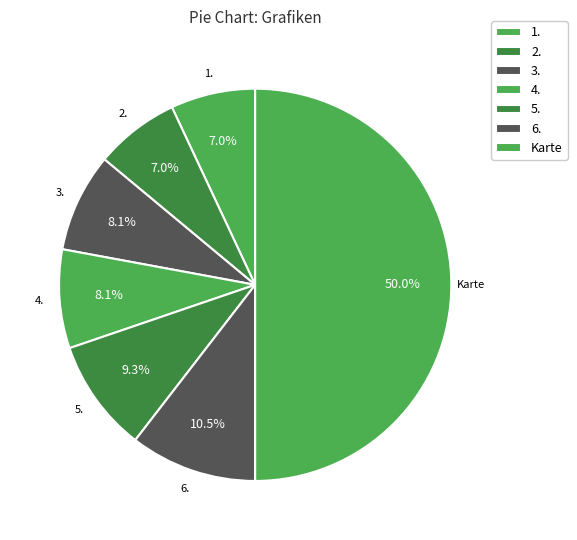

How many segments does this pie chart have?

7